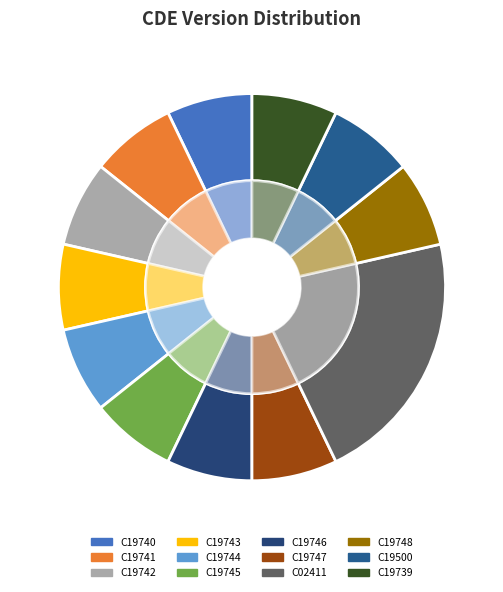

How many segments does this pie chart have?

12